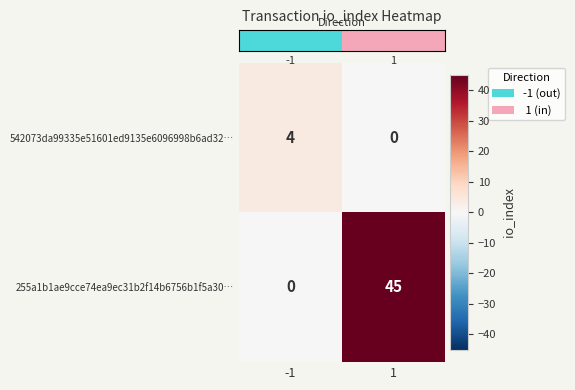

What is the sum of all 542073da99335e51601ed9135e6096998b6ad32… values?

4